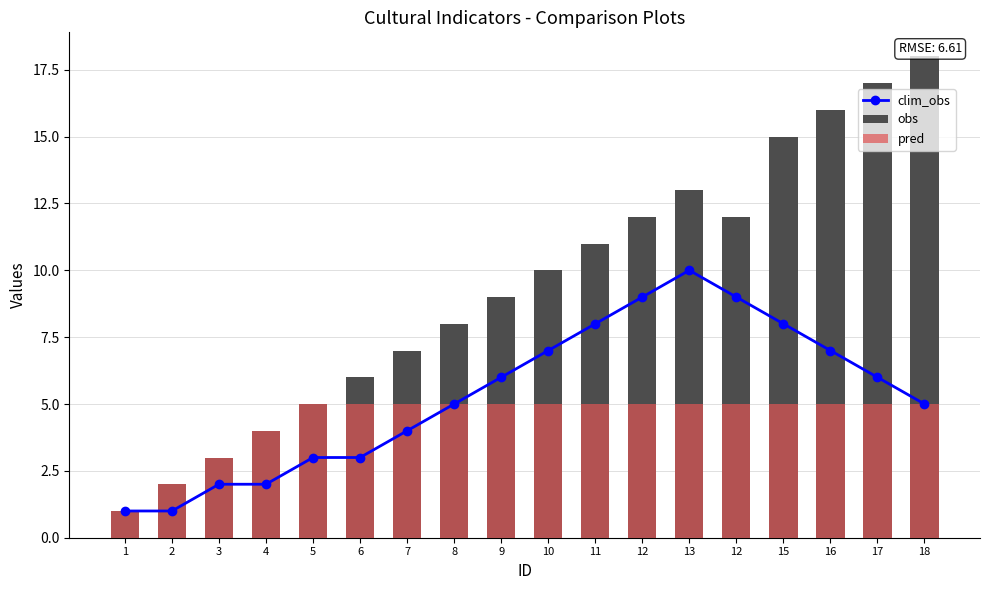

Which category has the highest value in the obs series?

18